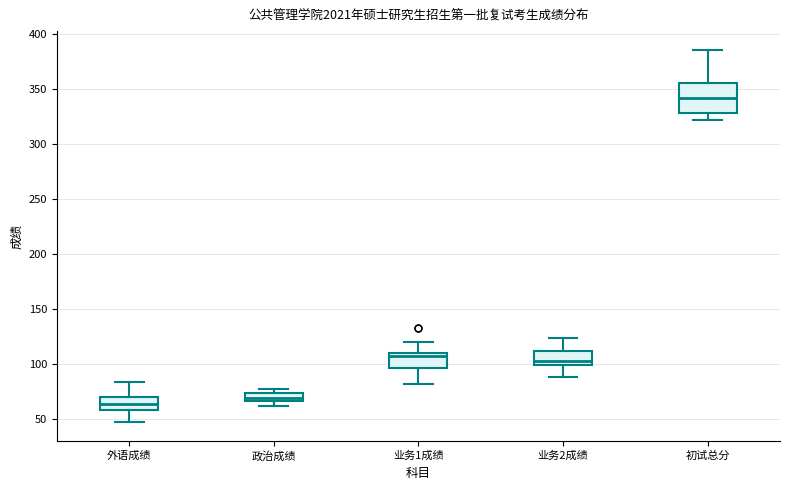

Which box's median line is the lowest?

外语成绩